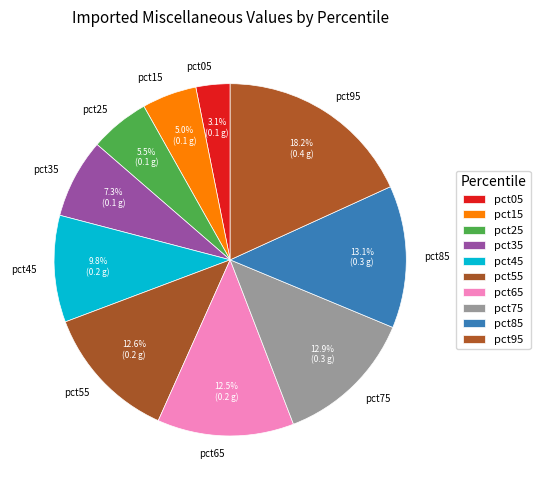

Which category has the biggest portion of the pie?

pct95